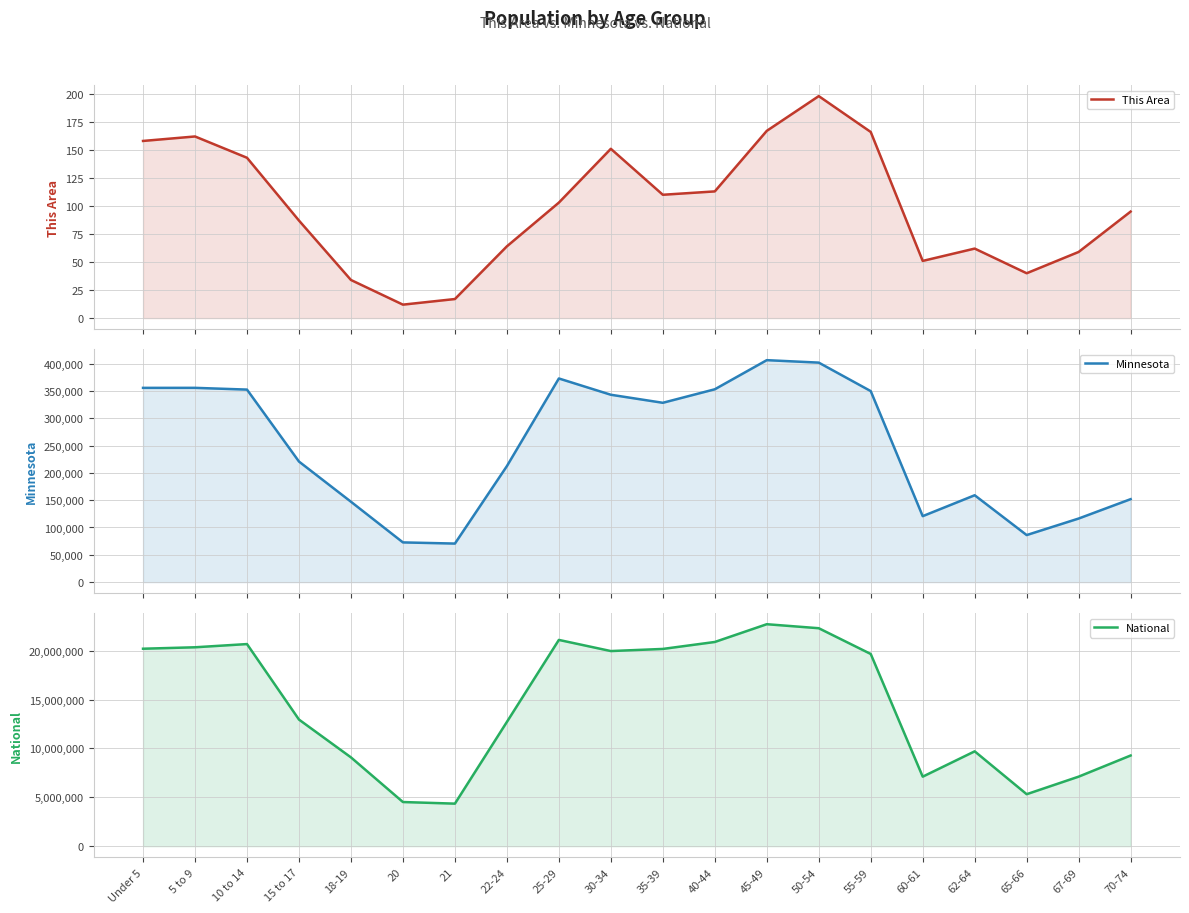

What is the difference between the Minnesota values at Under 5 and 62-64?

196490